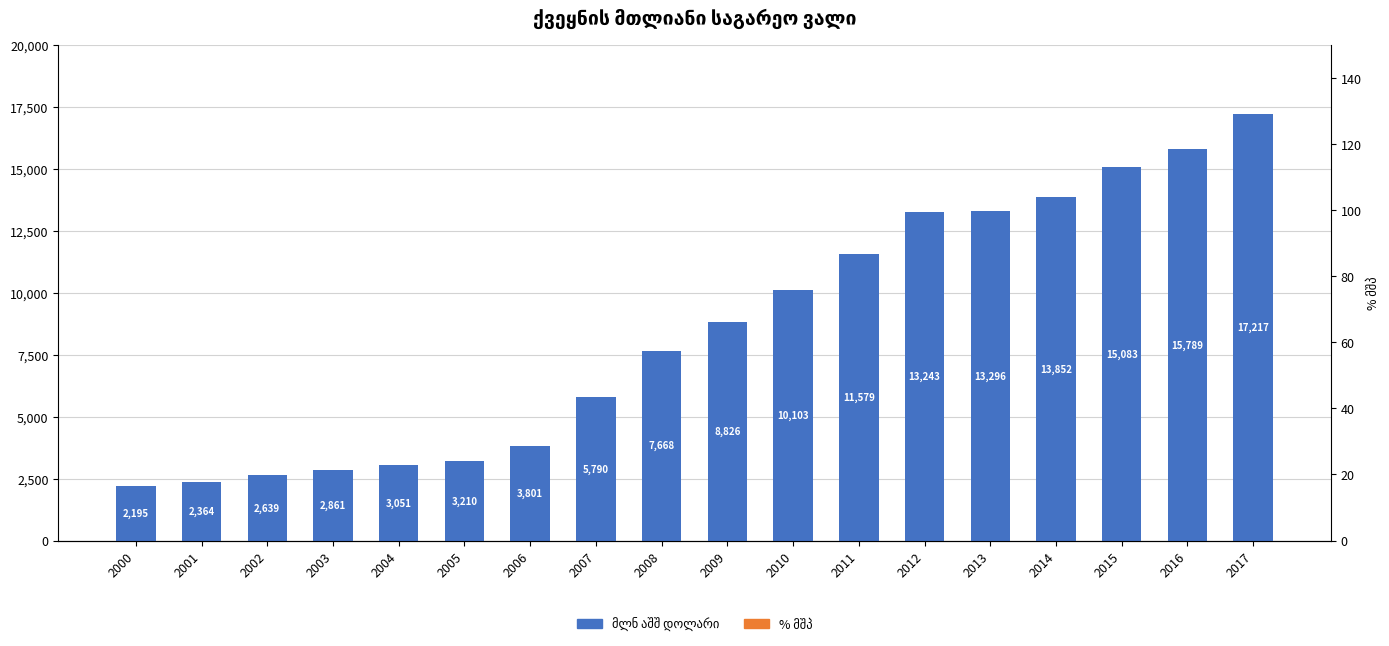

Is the value of მლნ აშშ დოლარი at 2004 greater than the value of % მშპ at 2017?

Yes